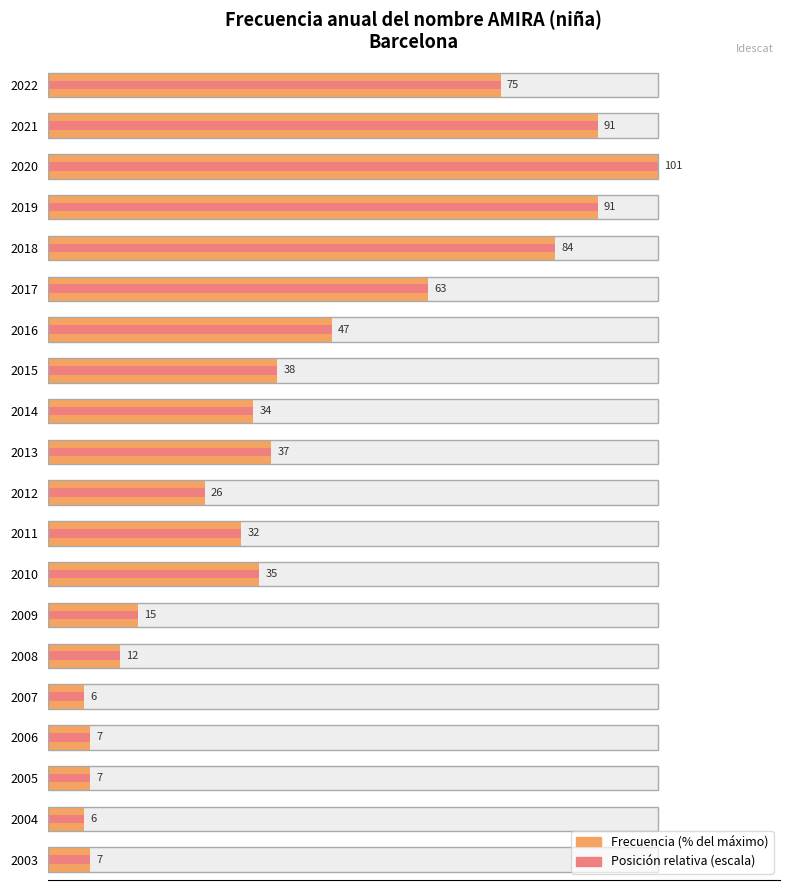

Does the chart contain any negative values?

No